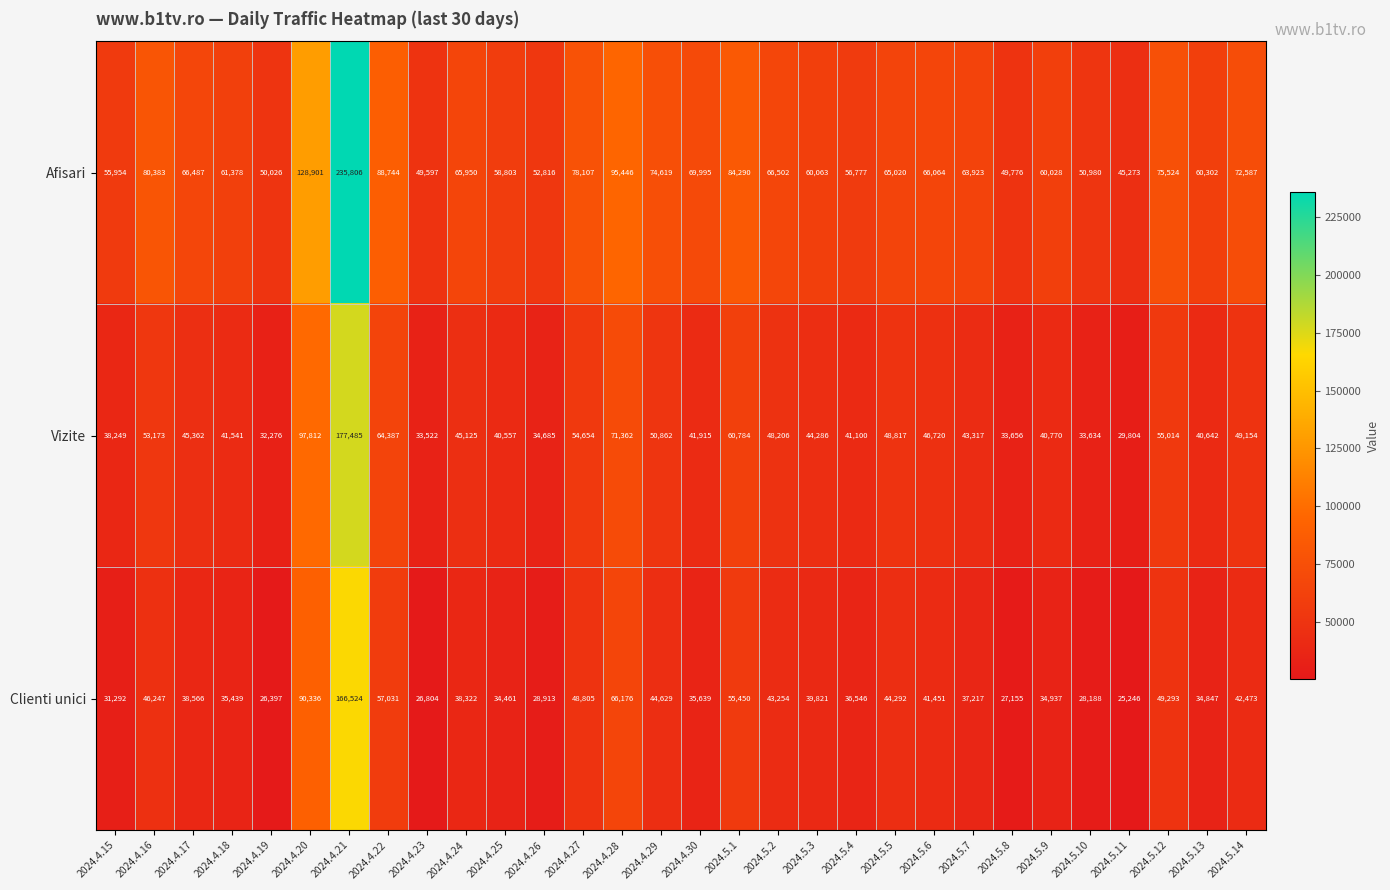

Between 2024.4.20 and 2024.5.4, which series saw the biggest shift?

Afisari